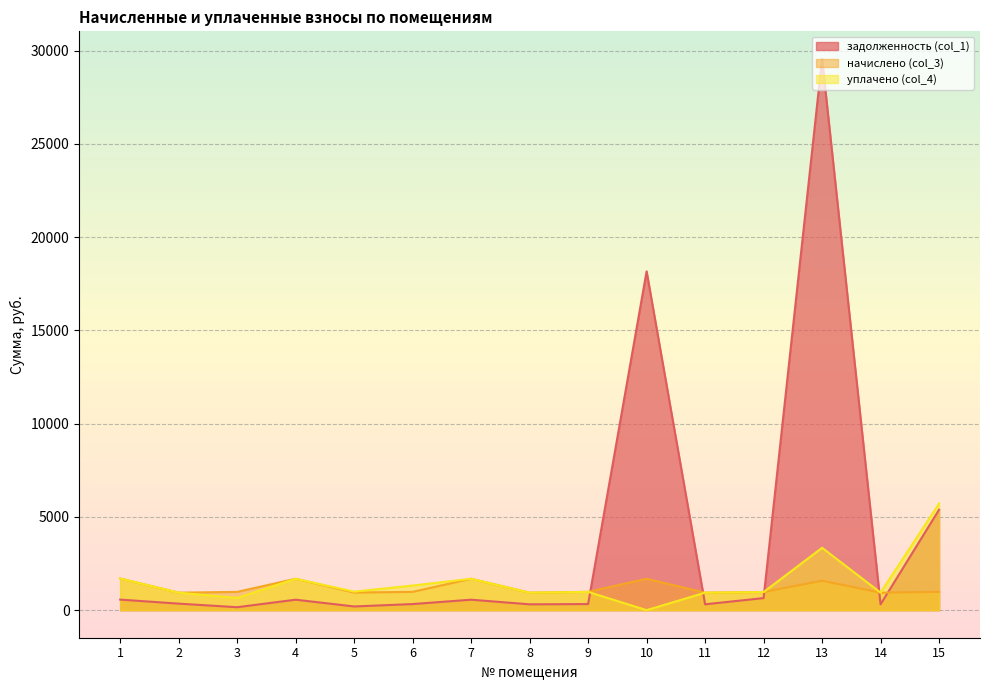

The value of уплачено (col_4) at 15 is 5712.8. True or false?

True